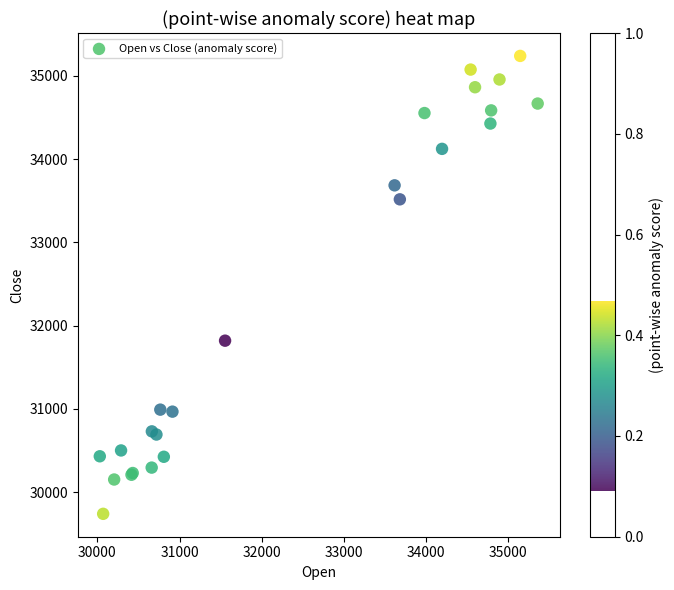

What Y value in the scatter plot is closest to 32489?

31819